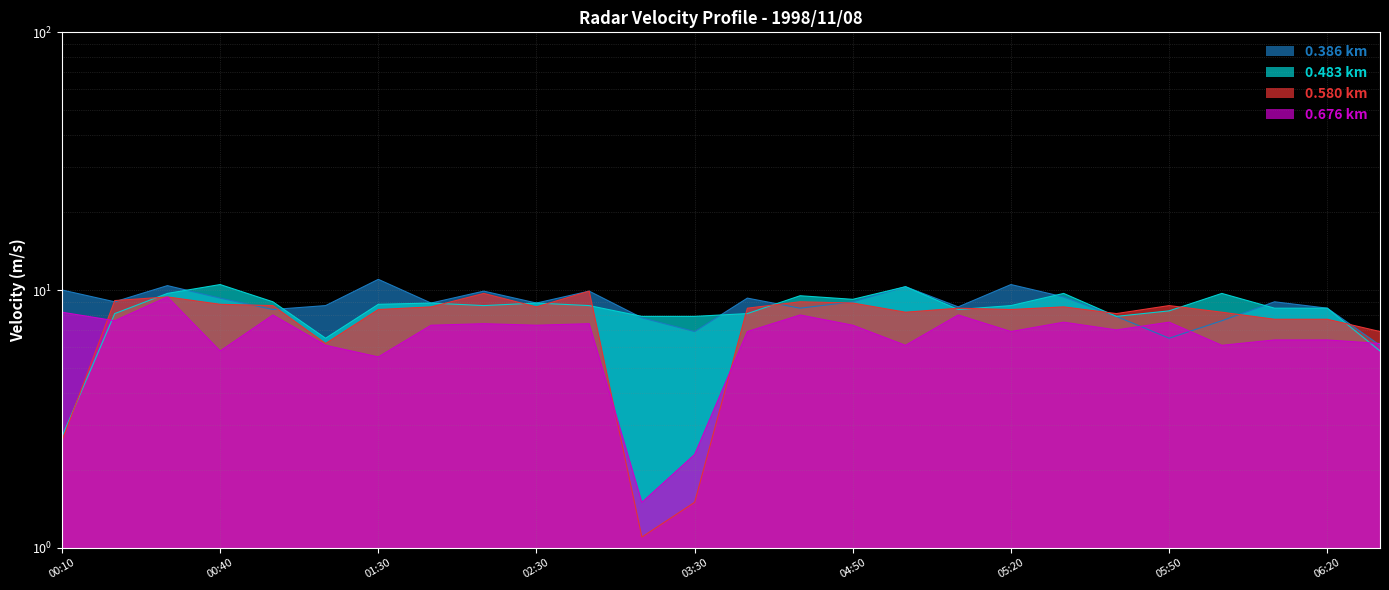

Between which two adjacent categories do 0.580 km and 0.676 km first intersect?

00:10 and 00:20